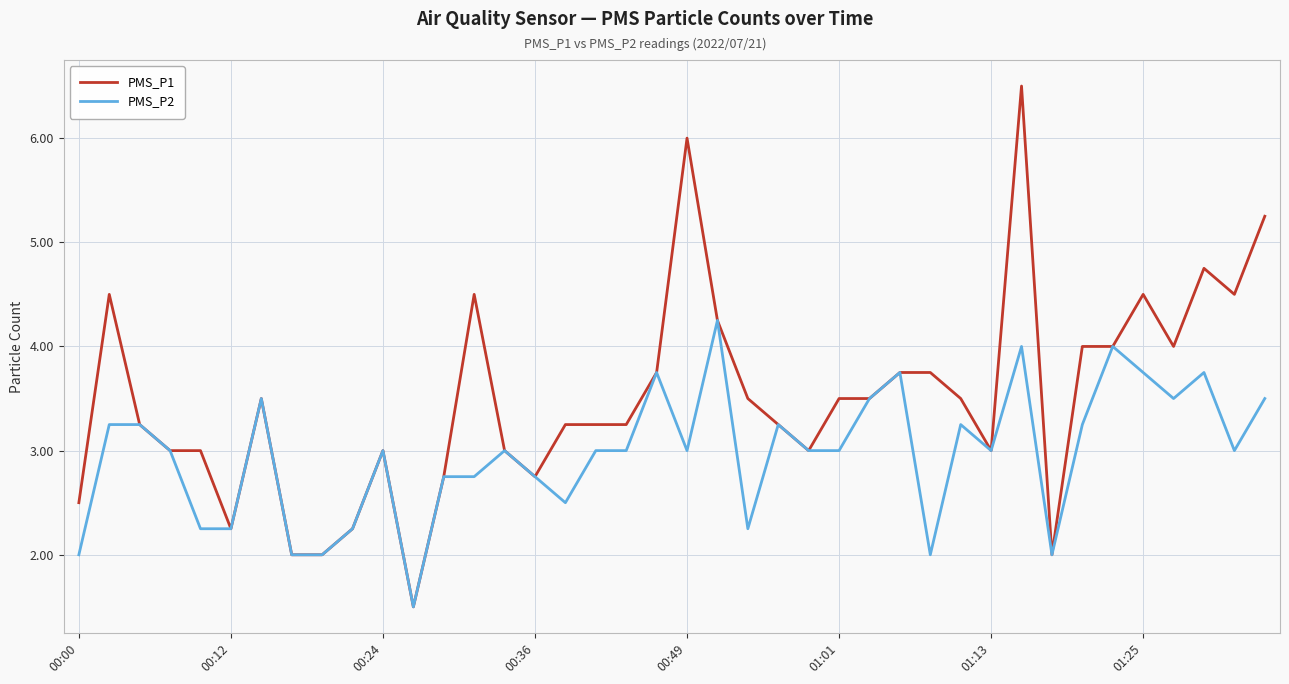

Which series has the widest spread of values?

PMS_P1